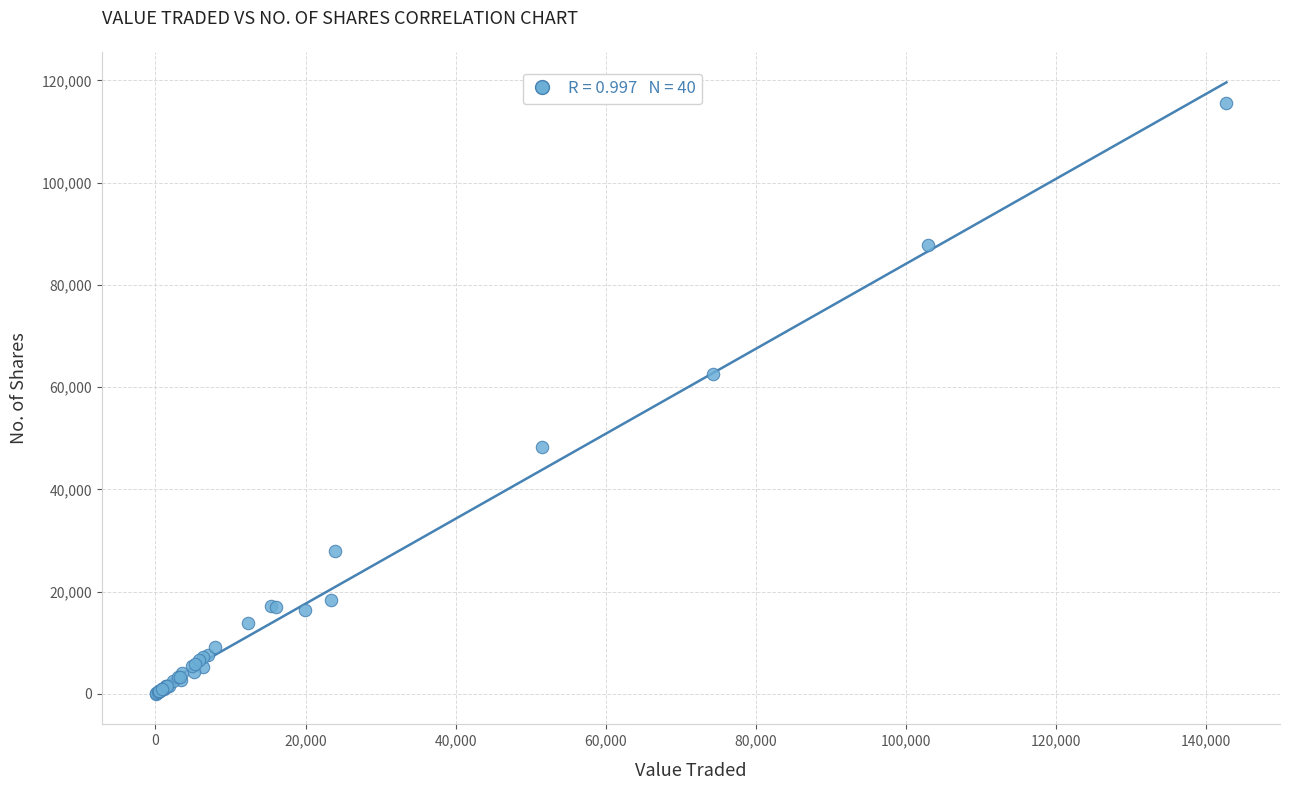

What Y value in the scatter plot is closest to 57829?

62591